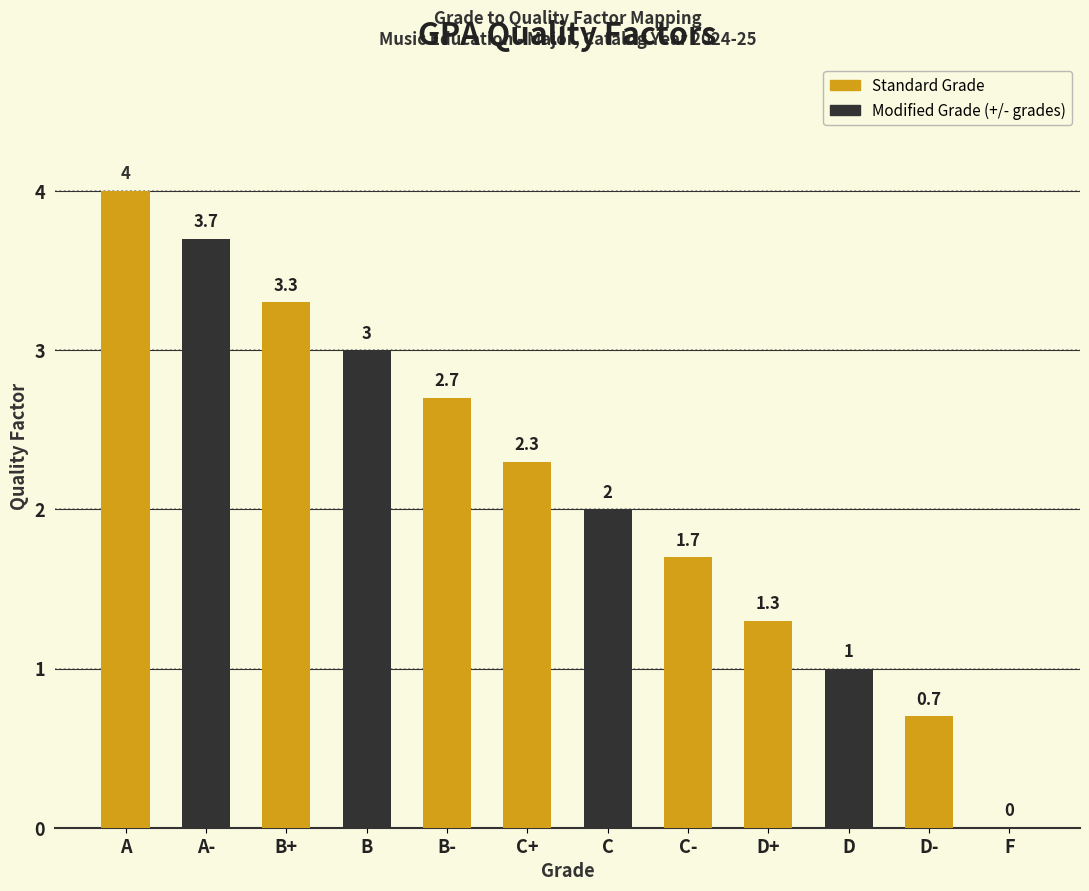

Where does the data first go above 2?

A